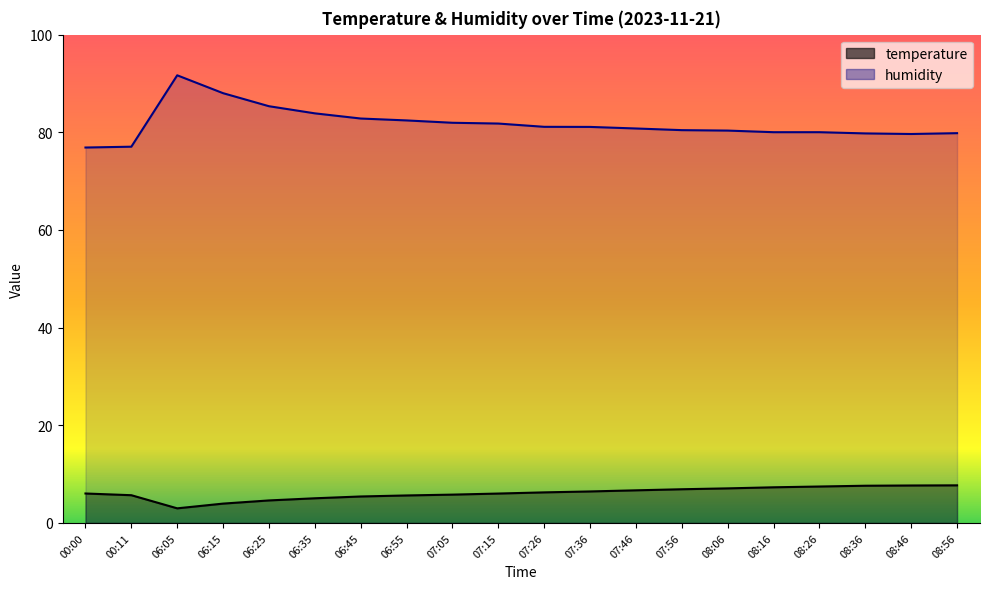

What is the average value of the humidity series?

81.7